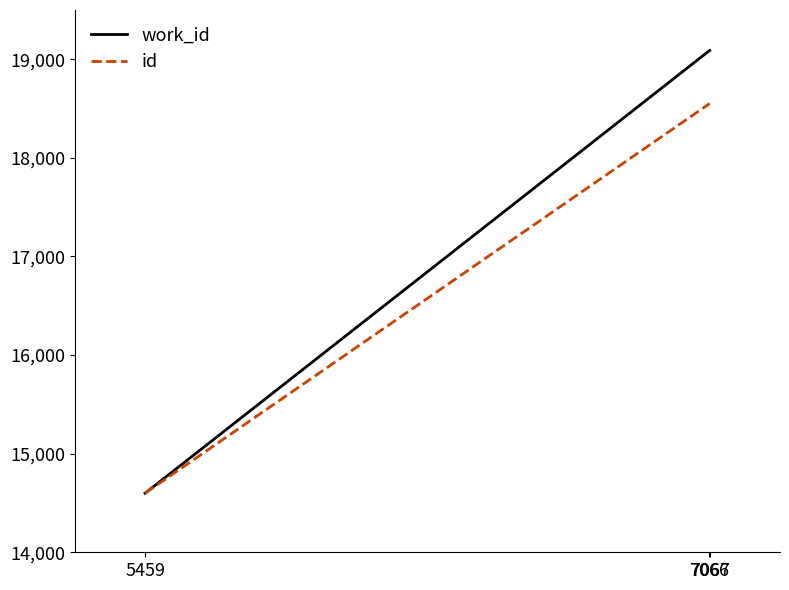

Which series has the largest total across all categories?

work_id